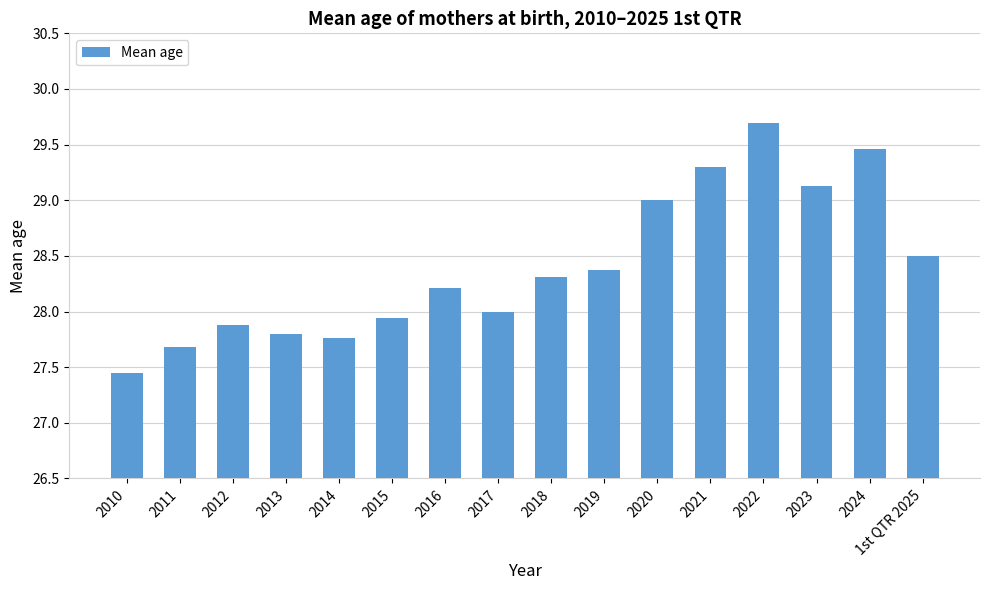

Rank the categories by value from lowest to highest.

2010, 2011, 2014, 2013, 2012, 2015, 2017, 2016, 2018, 2019, 1st QTR 2025, 2020, 2023, 2021, 2024, 2022